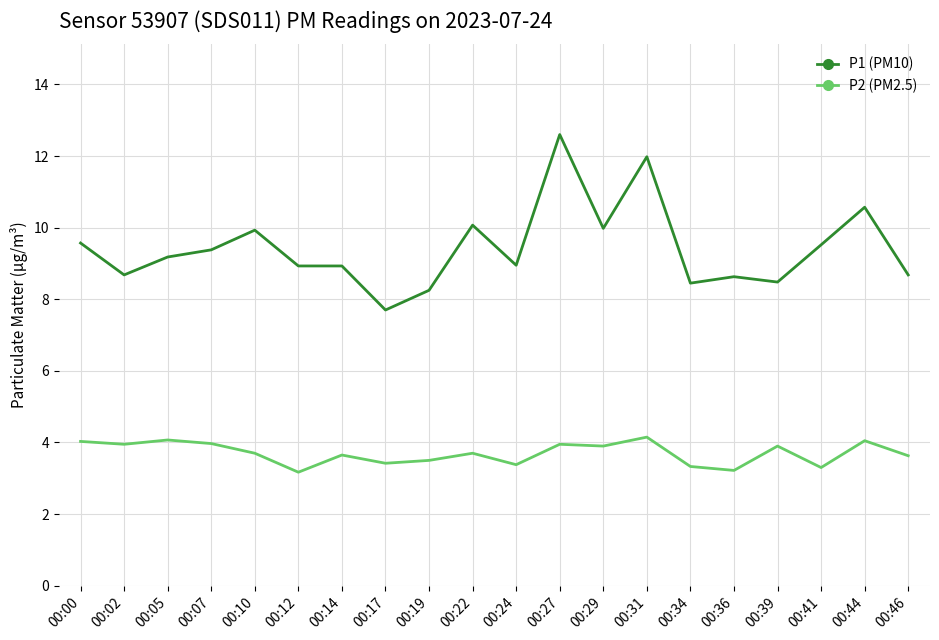

Which series has the largest total across all categories?

P1 (PM10)